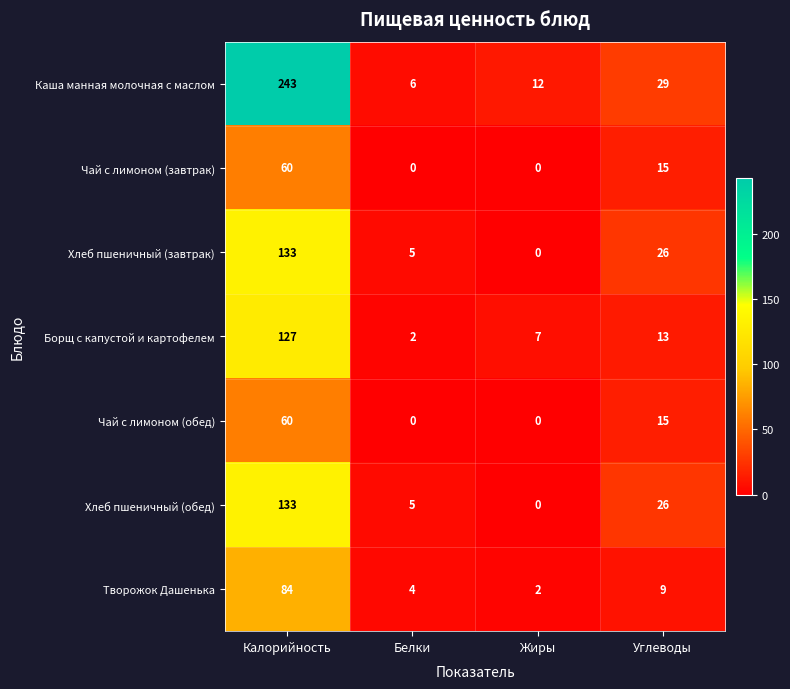

Is it true that Каша манная молочная с маслом equals 5 at Жиры?

False